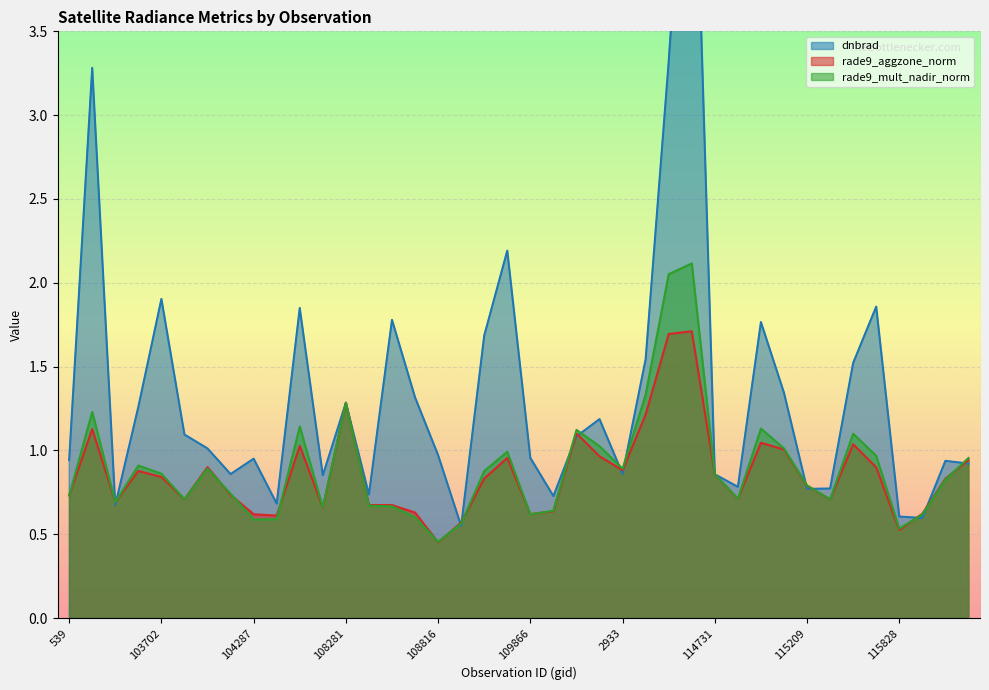

Between which two adjacent categories do dnbrad and rade9_aggzone_norm first intersect?

102980 and 103338